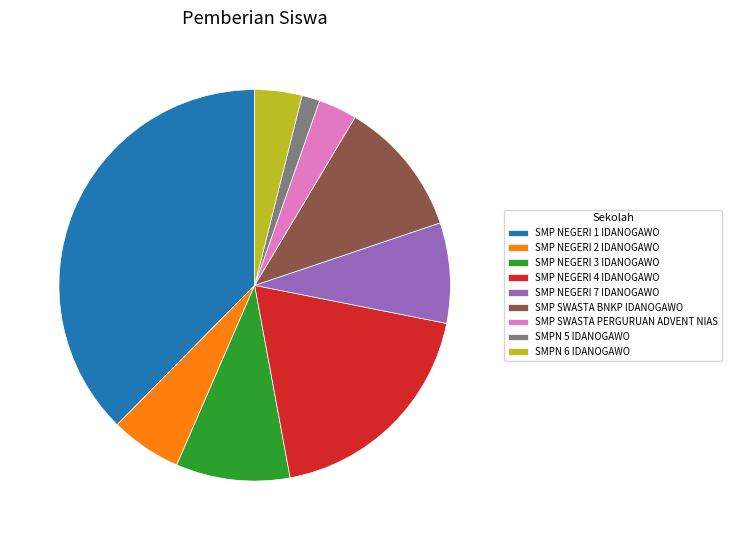

Combined, do SMPN 5 IDANOGAWO and SMP NEGERI 7 IDANOGAWO account for over 50%?

No